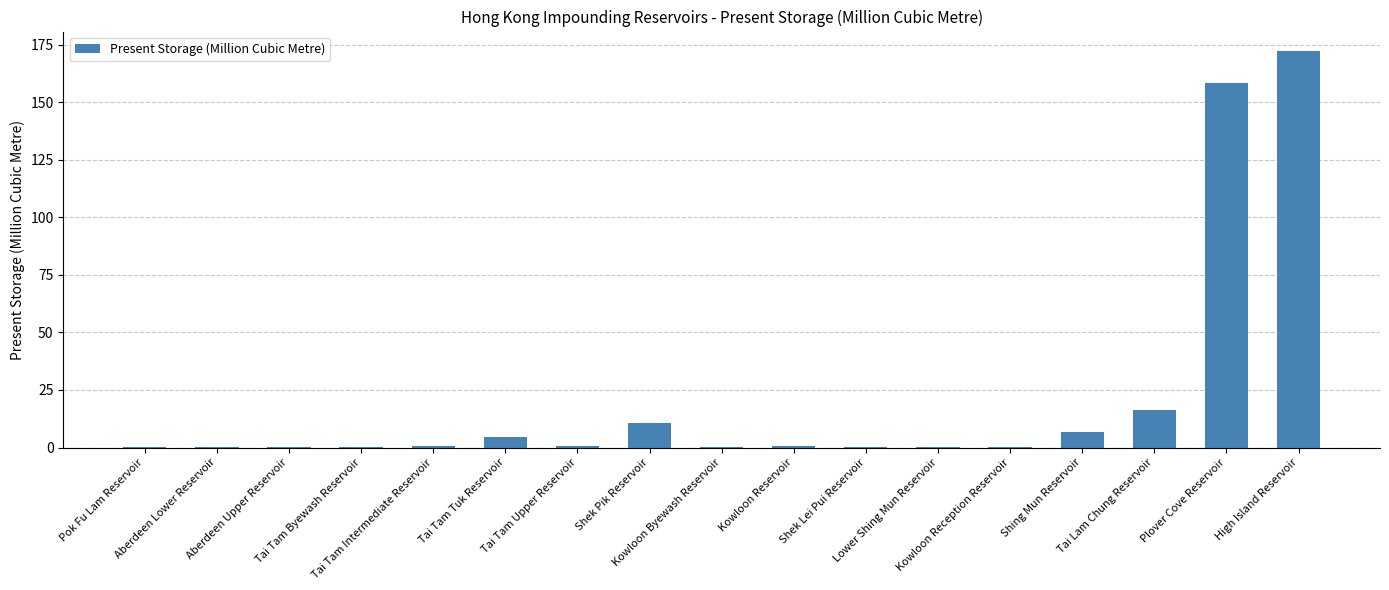

How many data points does each series have?

17